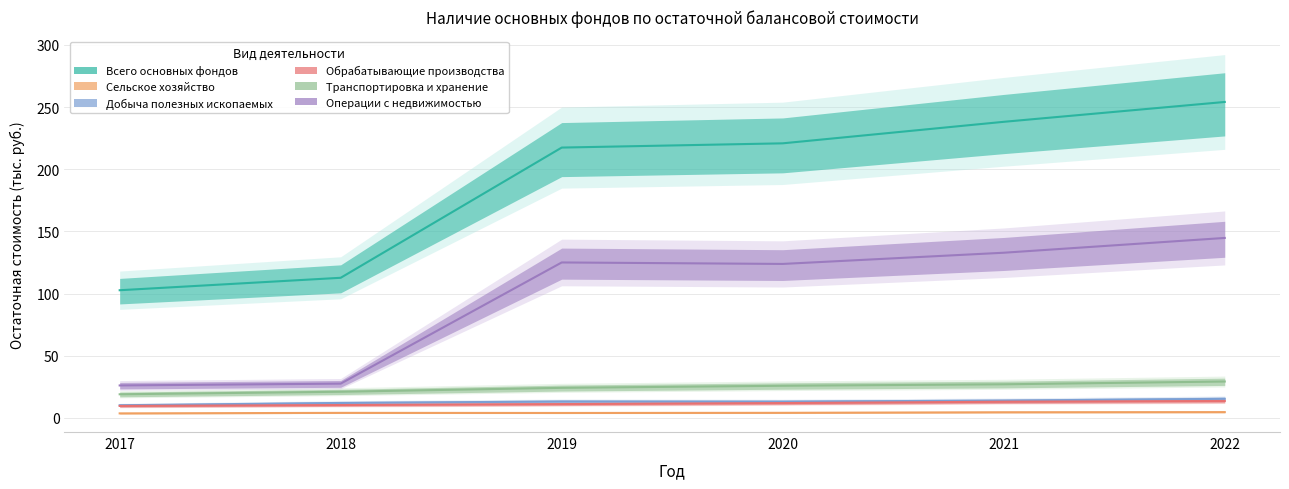

Is it true that Транспортировка и хранение equals 27.4 at 2017?

False